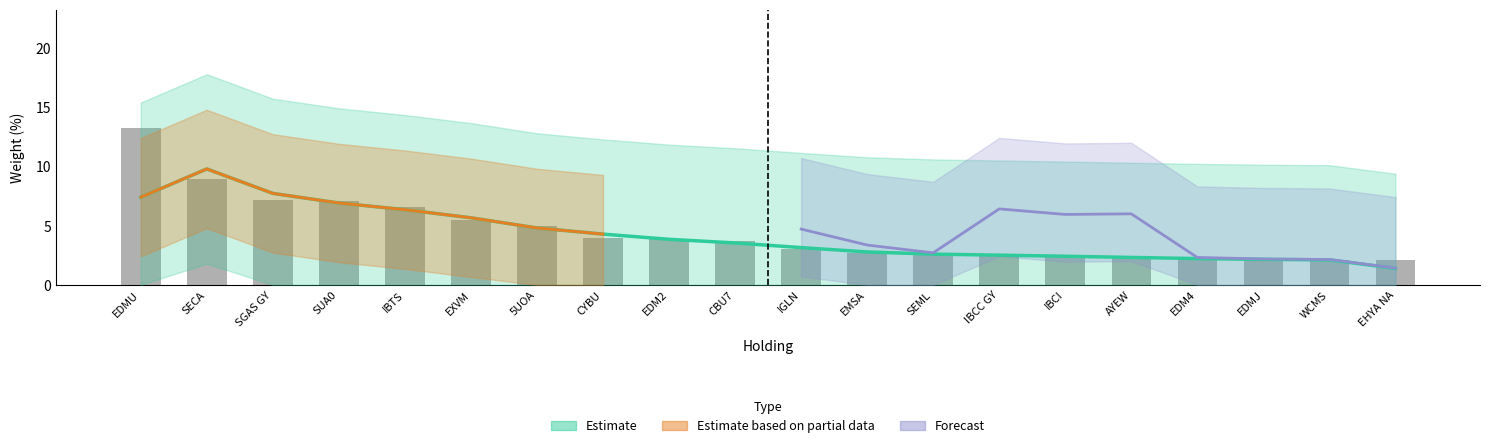

True or false: the data shows 2.2 at EDM4.

True